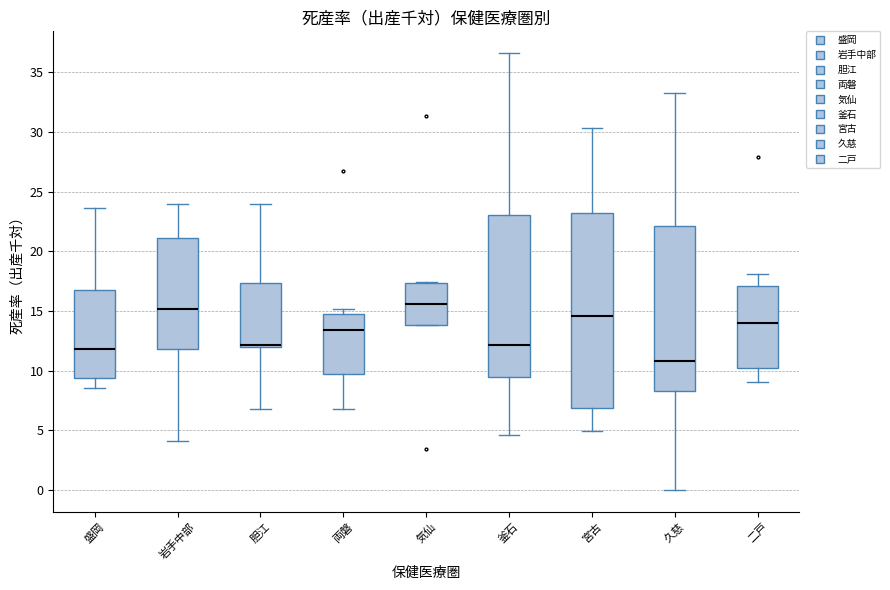

Reading left to right, read every box against the y-axis: the position of its median line, the range the box covers, and the ends of its whiskers. The values are not printed on the chart, so give them approximately, as read against the axis.

盛岡: median 12.0, box 9.5 to 17.0, whiskers 8.5 to 23.5
岩手中部: median 15.0, box 12.0 to 21.0, whiskers 4.0 to 24.0
胆江: median 12.0 (drawn on the box's lower edge), box 12.0 to 17.5, whiskers 7.0 to 24.0
両磐: median 13.5, box 9.5 to 15.0, whiskers 7.0 to 15.0 (just above the box's upper edge)
気仙: median 15.5, box 14.0 to 17.5, whiskers 14.0 to 17.5
釜石: median 12.0, box 9.5 to 23.0, whiskers 4.5 to 36.5
宮古: median 14.5, box 7.0 to 23.0, whiskers 5.0 to 30.5
久慈: median 11.0, box 8.5 to 22.0, whiskers 0.0 to 33.5
二戸: median 14.0, box 10.5 to 17.0, whiskers 9.0 to 18.0